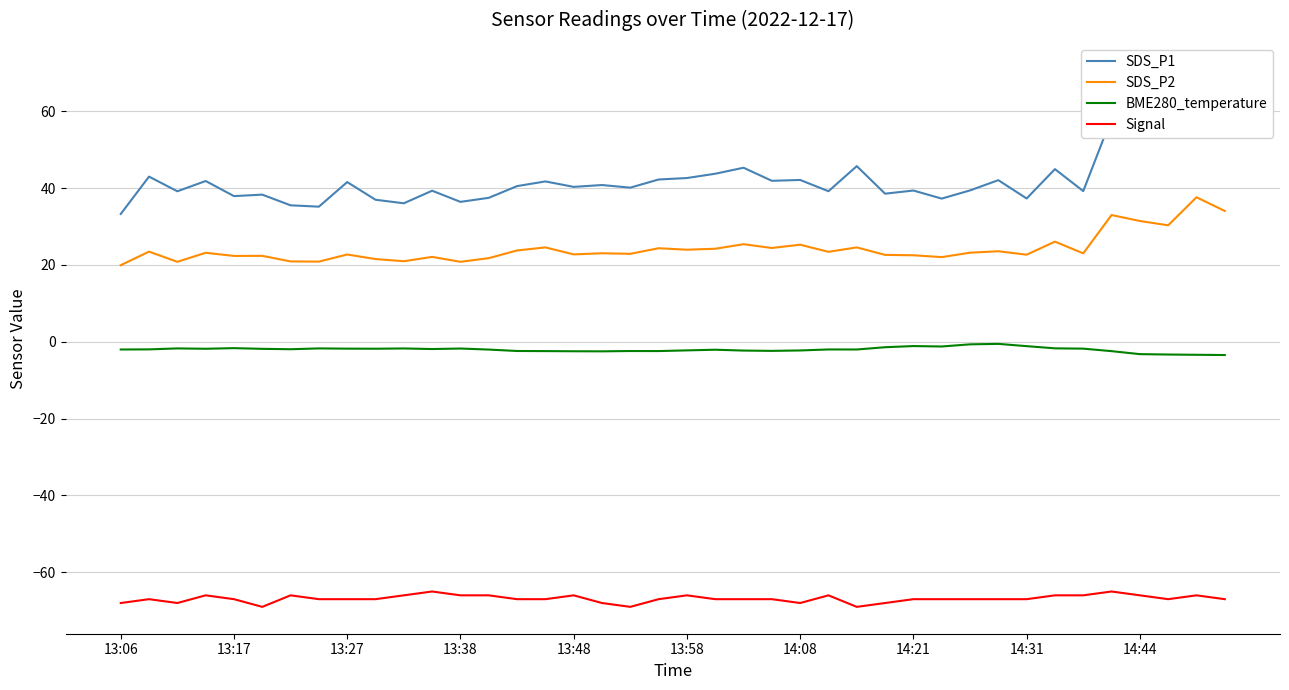

True or false: BME280_temperature and SDS_P2 intersect in this chart.

False